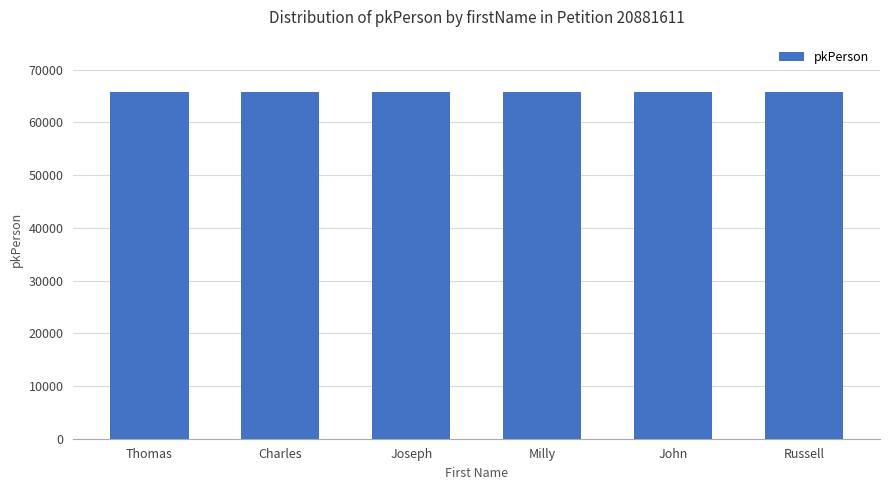

Does the chart contain stacked bars?

No